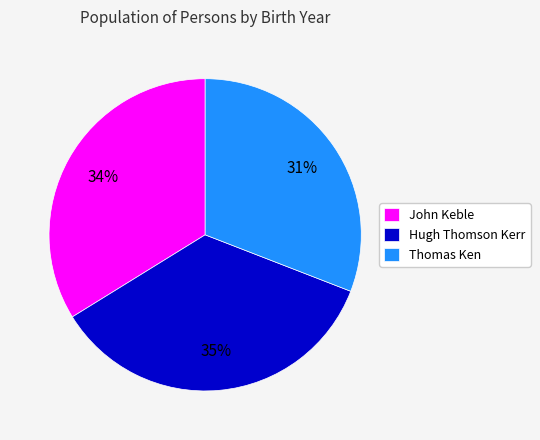

What is the ratio of the value at Hugh Thomson Kerr to the value at John Keble?

1.0